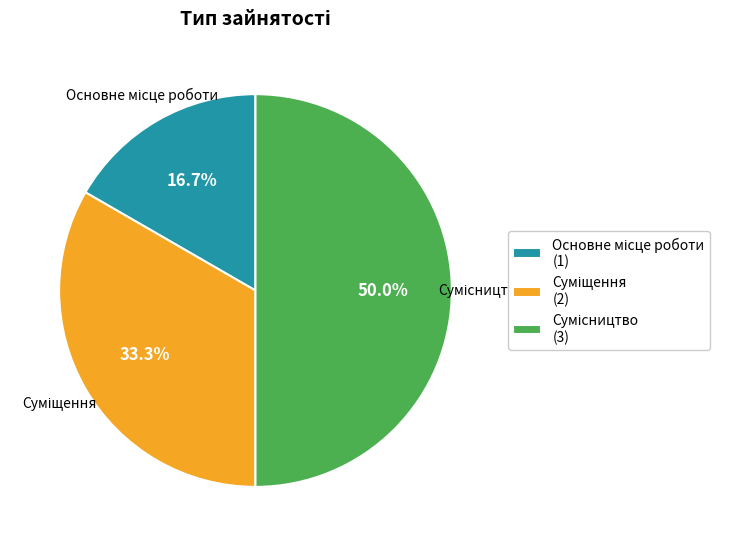

What portion of the pie excludes Основне місце роботи?

83.3%